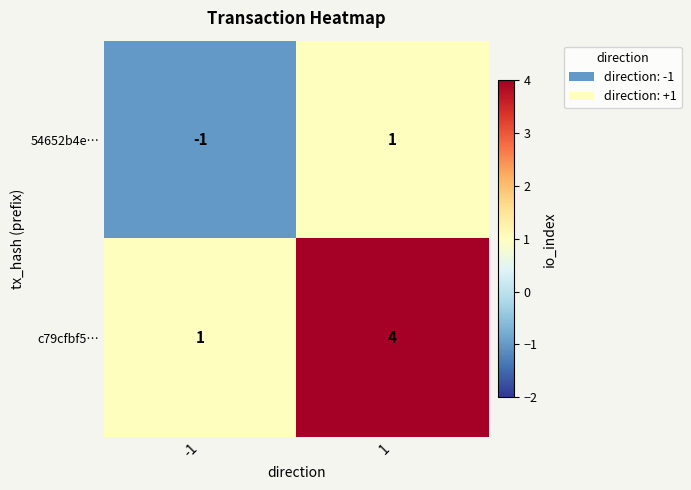

The 54652b4e… series shows 1 at 1. True or false?

True